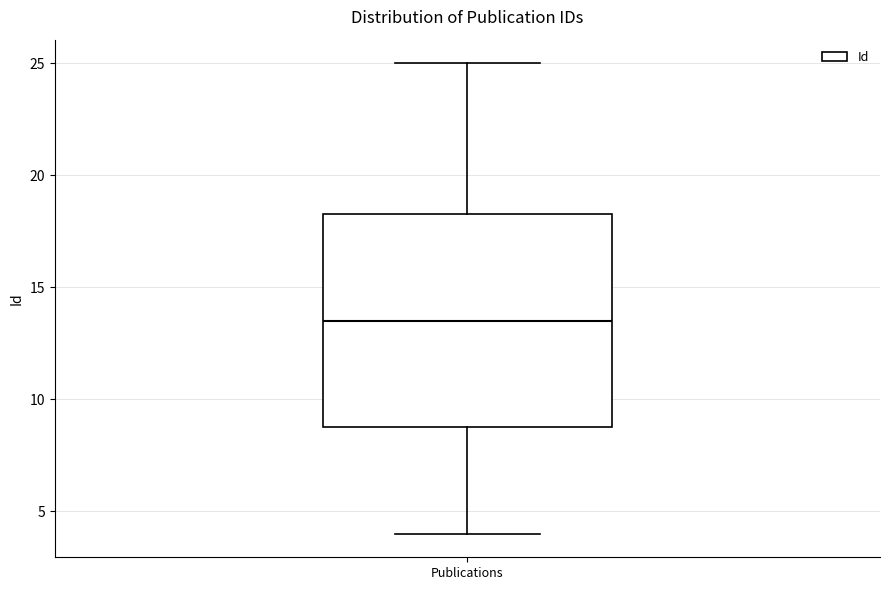

Transcribe this box plot: give where the median line is, the range the box spans, and where the two whiskers end, as read against the y-axis. The values are not printed on the chart, so give them approximately, as read against the axis.

median 13.5, box 9.0 to 18.5, whiskers 4.0 to 25.0